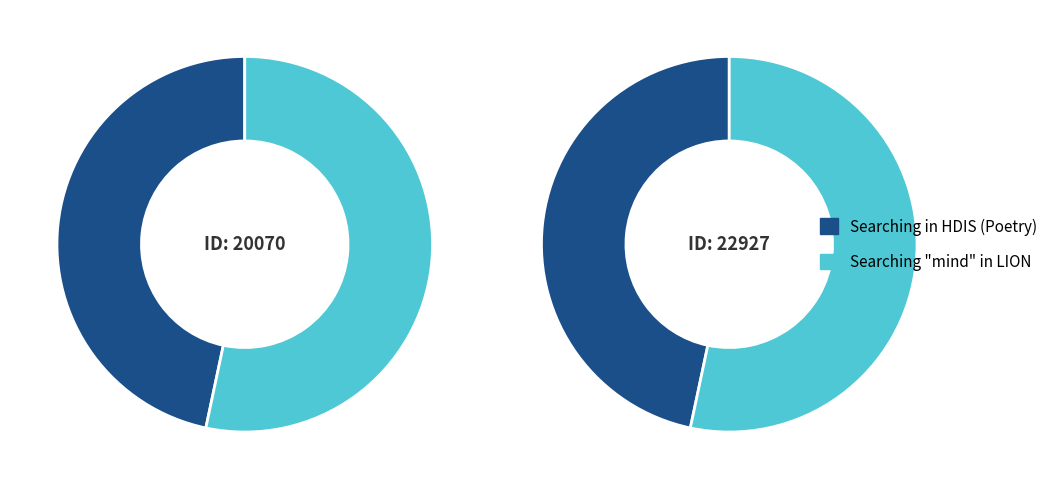

Rank the categories by value from highest to lowest.

Searching "mind" in LION, Searching in HDIS (Poetry)